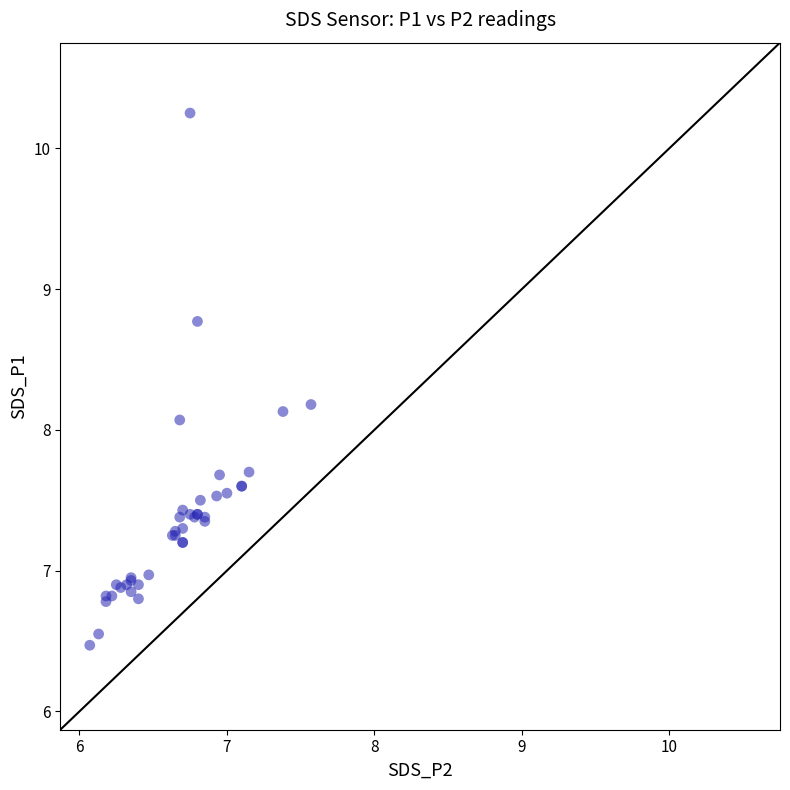

What Y value in the scatter plot is closest to 8?

8.1